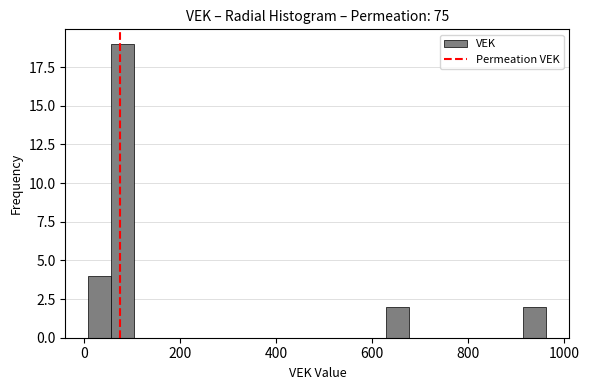

Around what value on the x-axis is the tallest bar? Give the approximate position of its centre, as read against the axis.

80